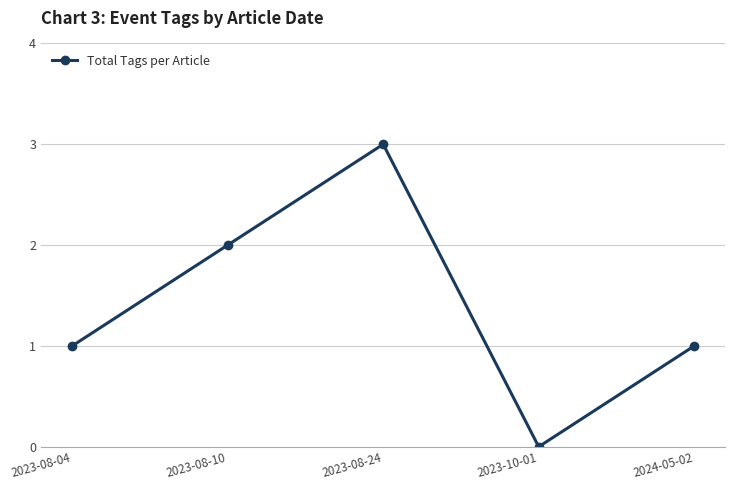

Where is the first local maximum?

2023-08-24